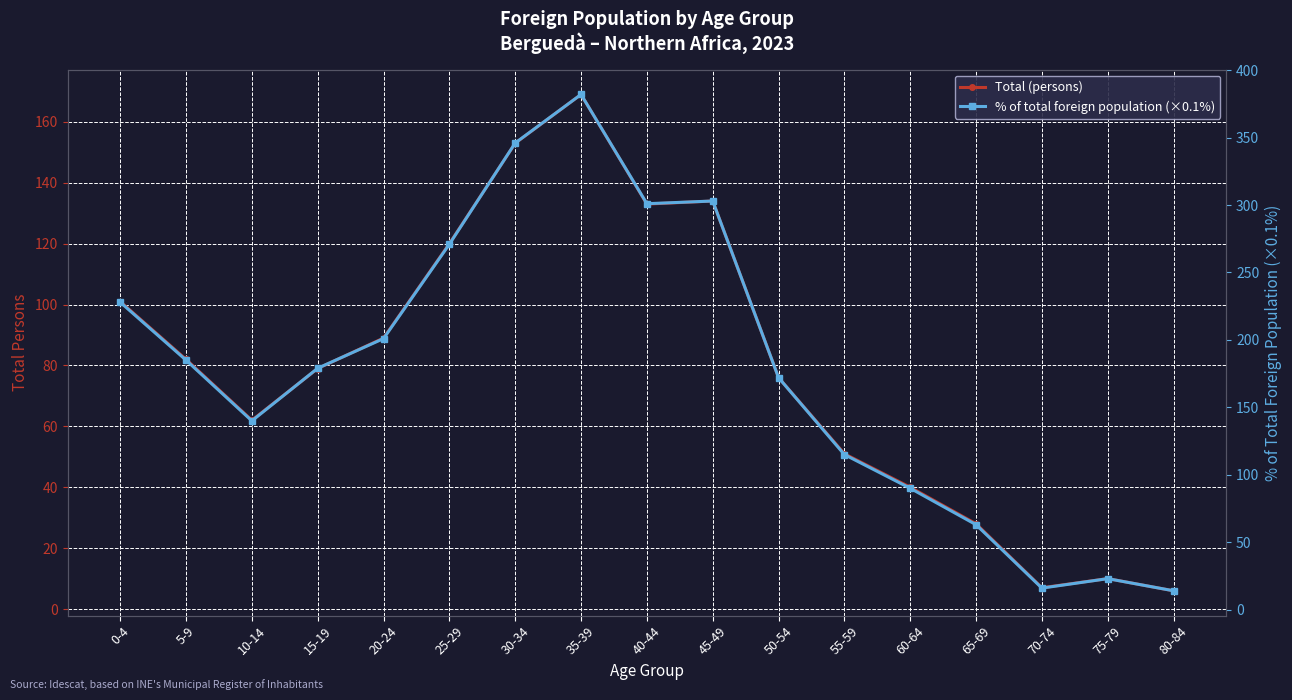

In Total (persons), how many points are lower than both neighbors (excluding endpoints)?

3